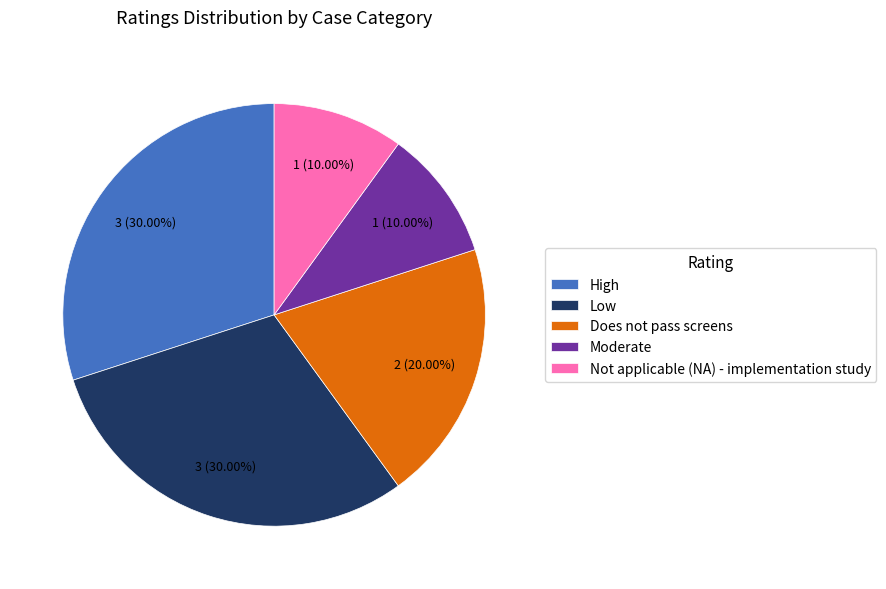

To the nearest percent, what percentage of the pie is Does not pass screens?

20%